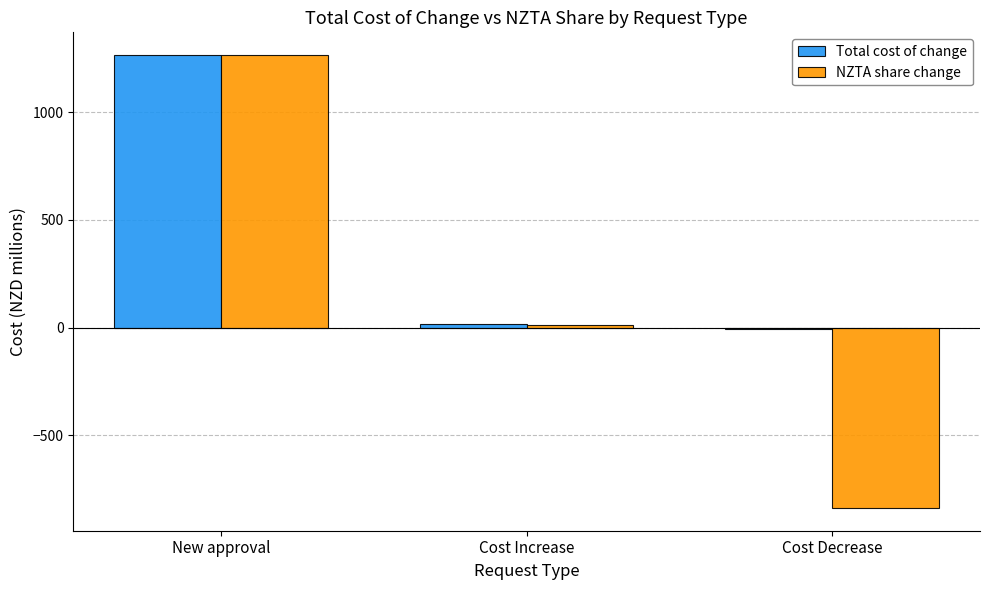

Are the bars grouped side by side (vs. stacked)?

Yes